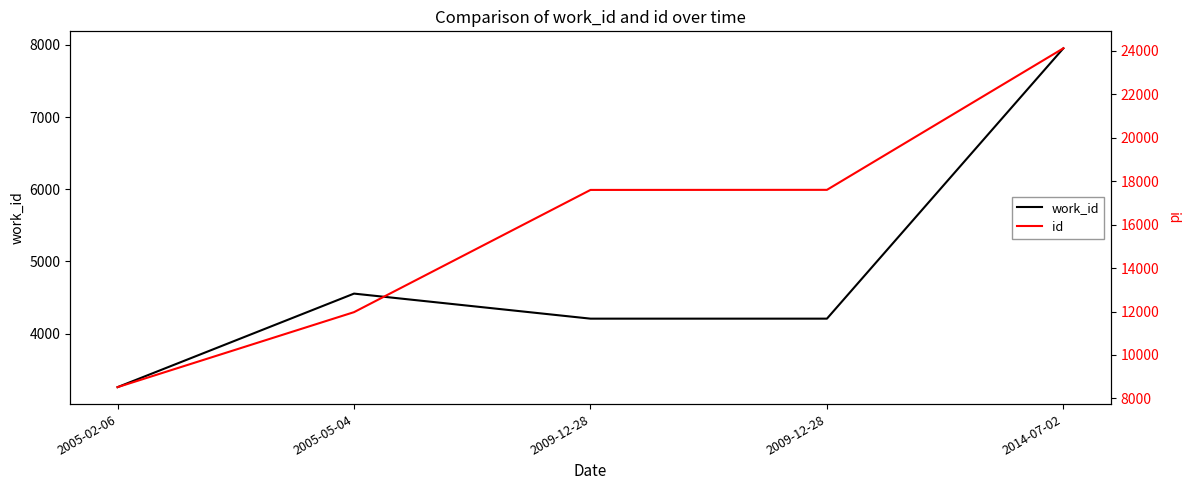

Reading left to right, extract all data points from this chart.

work_id: 3259	4555	4208	4208	7954
id: 8517	11971	17600	17604	24124